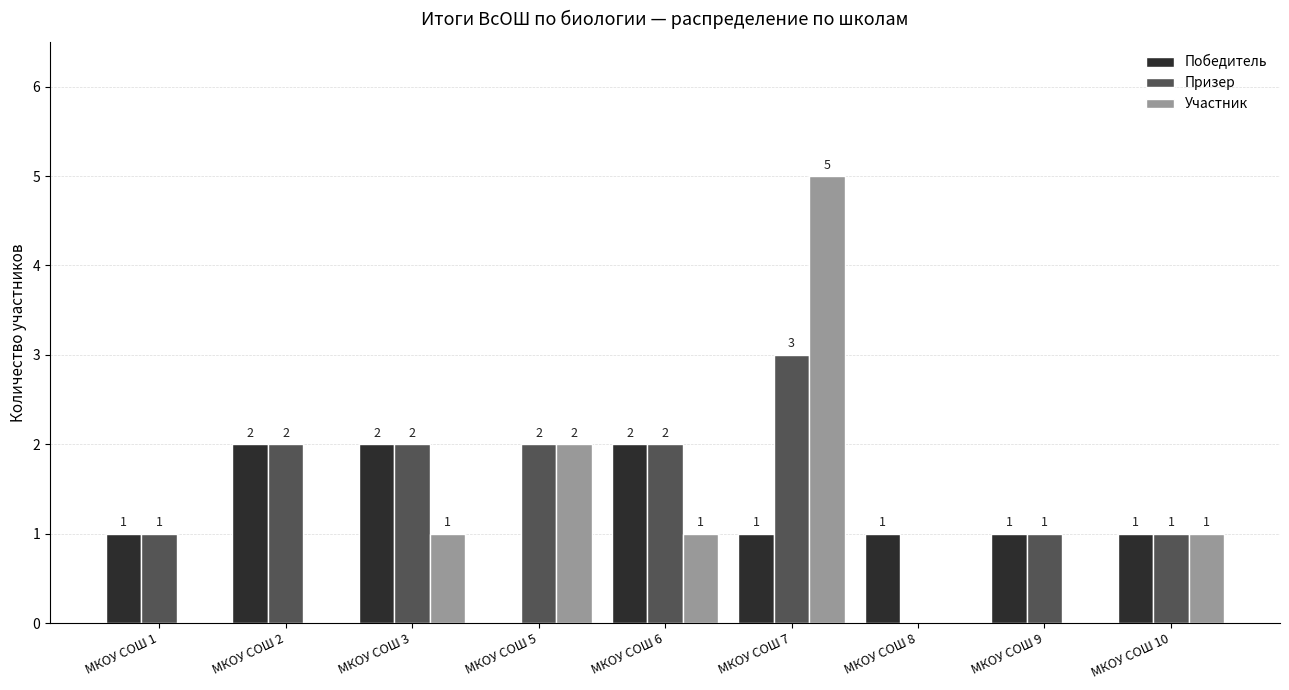

Reading right to left, transcribe all the data shown in this chart.

Победитель: 1	1	1	1	2	0	2	2	1
Призер: 1	1	0	3	2	2	2	2	1
Участник: 1	0	0	5	1	2	1	0	0